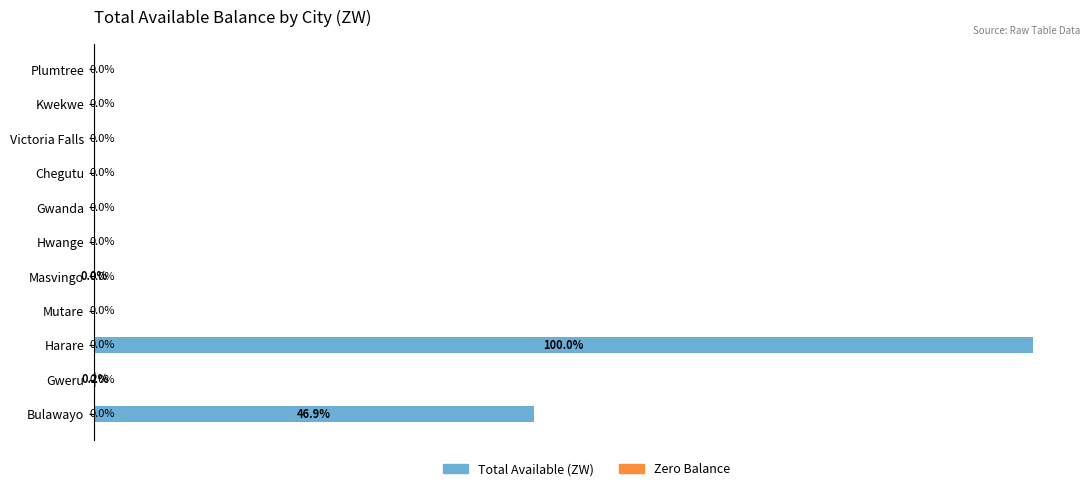

At which label is the value closest to -50?

Bulawayo